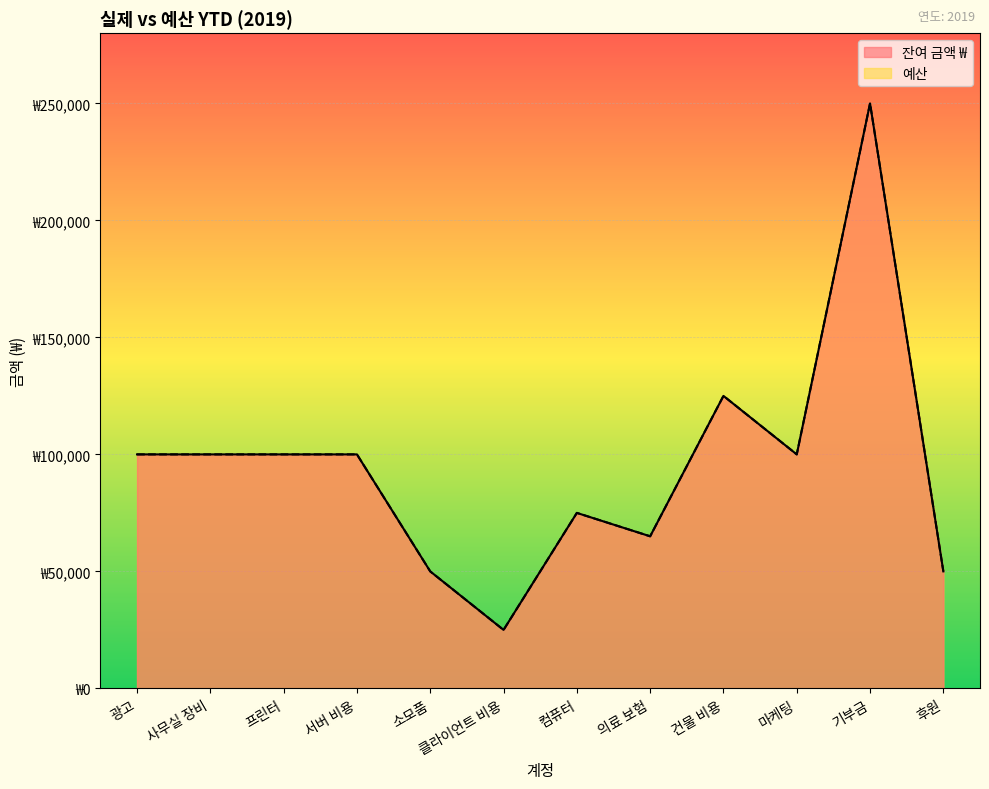

Where does the 예산 series first go above 100000?

건물 비용